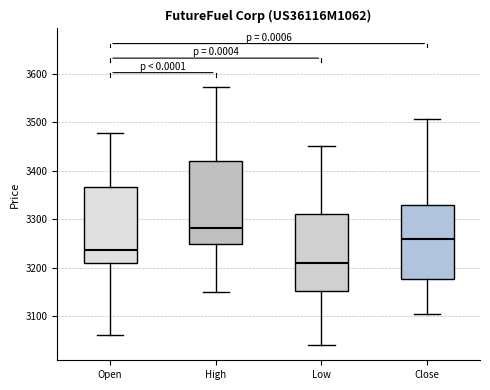

Reading left to right, transcribe this box plot: for each box, give where its median line is, the range the box spans, and where its two whiskers end, as read against the y-axis. The values are not printed on the chart, so give them approximately, as read against the axis.

Open: median 3240, box 3210 to 3370, whiskers 3060 to 3480
High: median 3280, box 3250 to 3420, whiskers 3150 to 3570
Low: median 3210, box 3150 to 3310, whiskers 3040 to 3450
Close: median 3260, box 3180 to 3330, whiskers 3110 to 3510